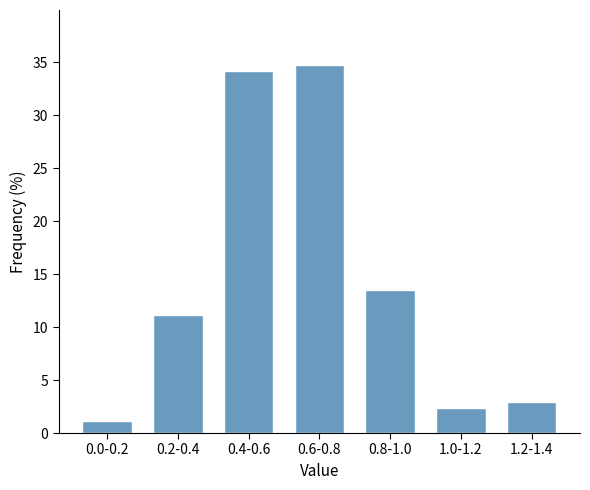

Reading left to right, list all the values displayed in this chart.

1.2	11.2	34.1	34.7	13.5	2.4	2.9